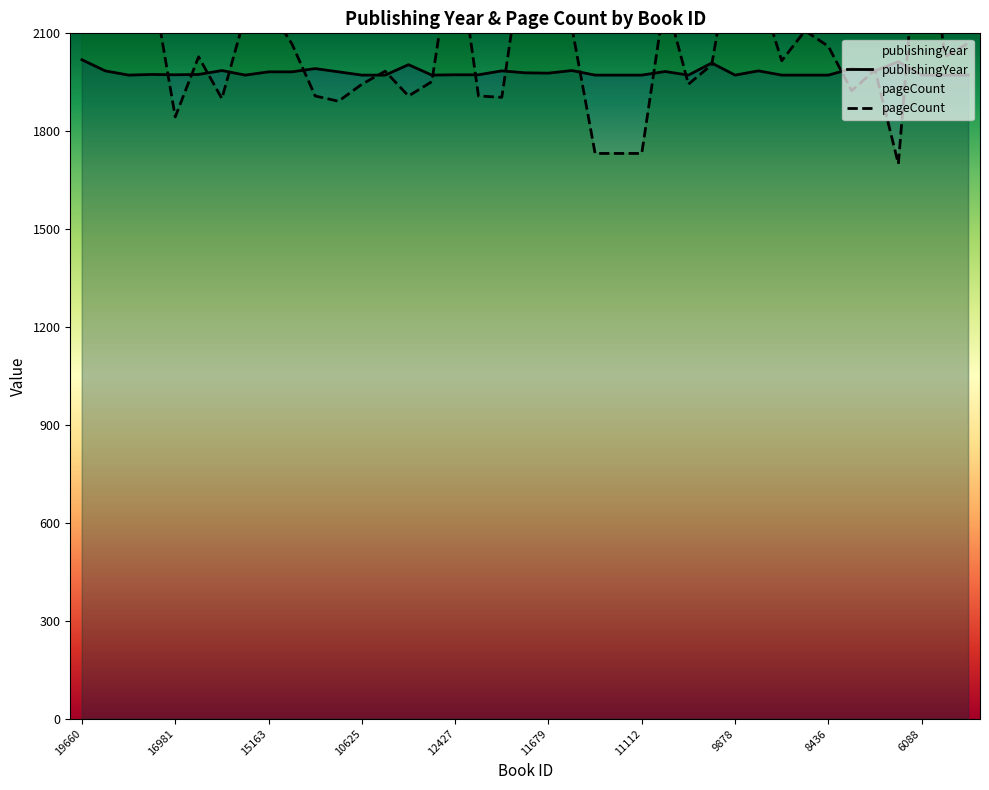

At which category is the sum across all series the highest?

6088